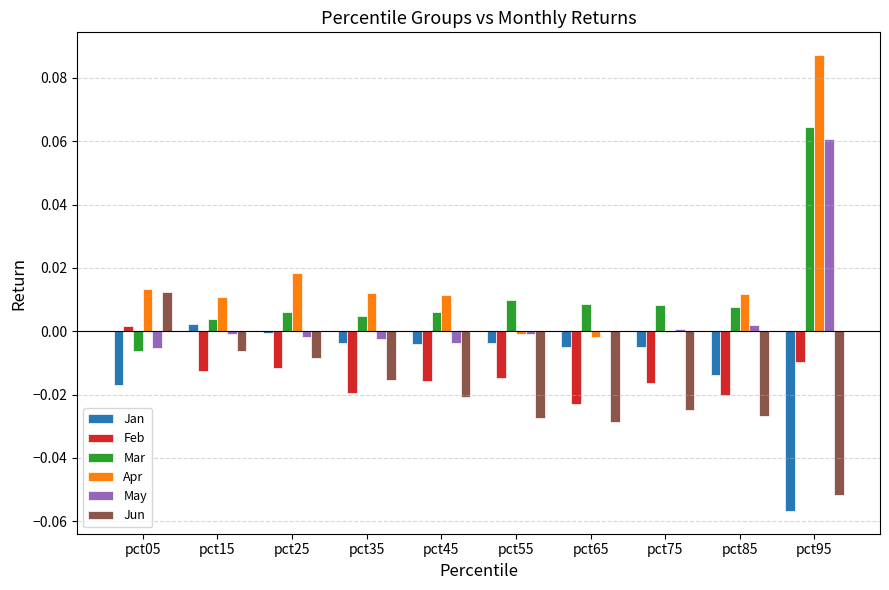

How many values in the Jun series exceed 0?

1